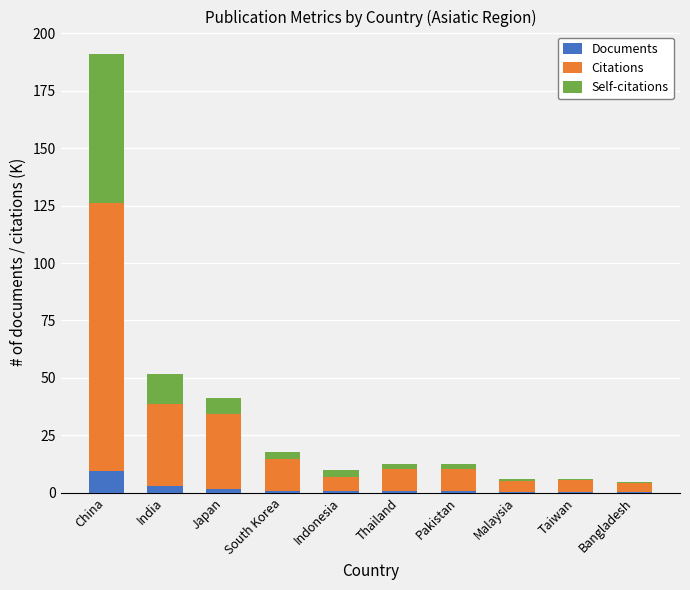

What is the maximum value for Documents?

9.5